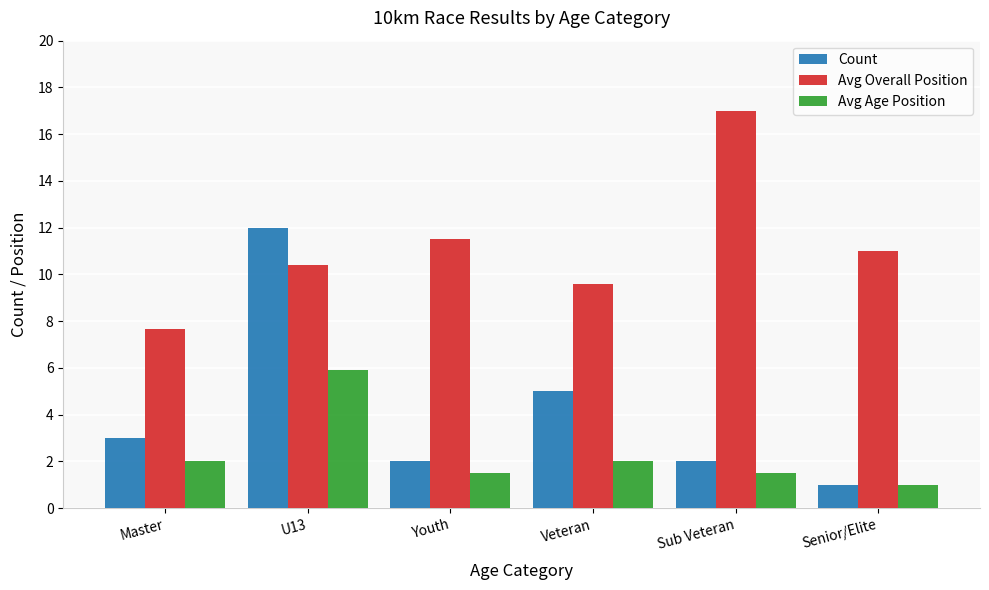

What is the value of the Count bar at the 3rd from the left?

2.0